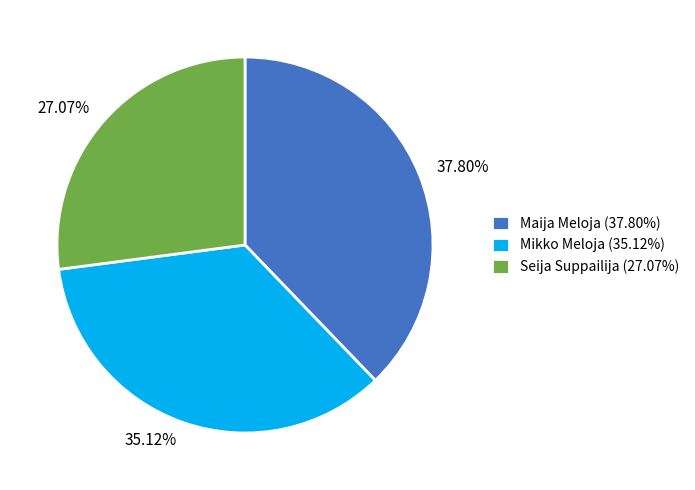

Does Seija Suppailija account for over 50% of the chart?

No